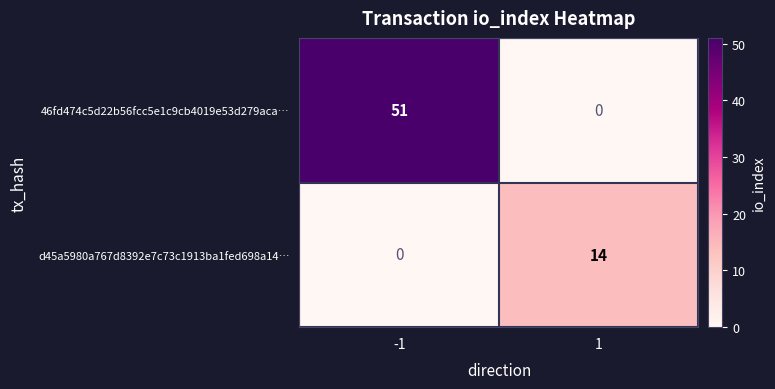

What is the maximum value shown in the chart?

51